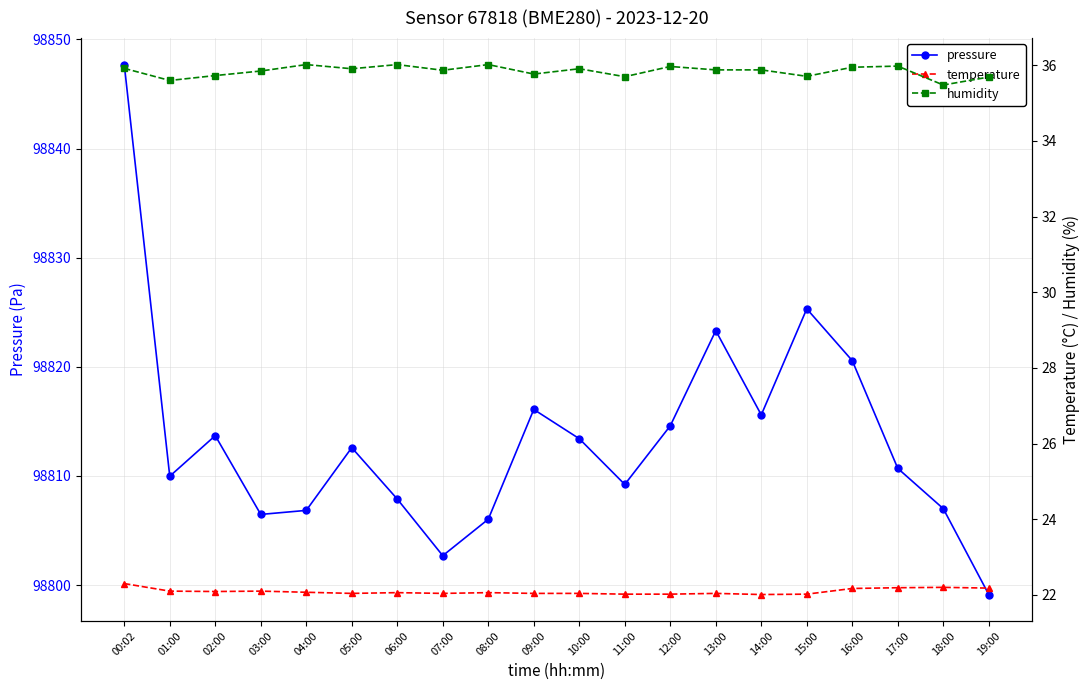

True or false: pressure has more than 0 points higher than both neighbors.

True